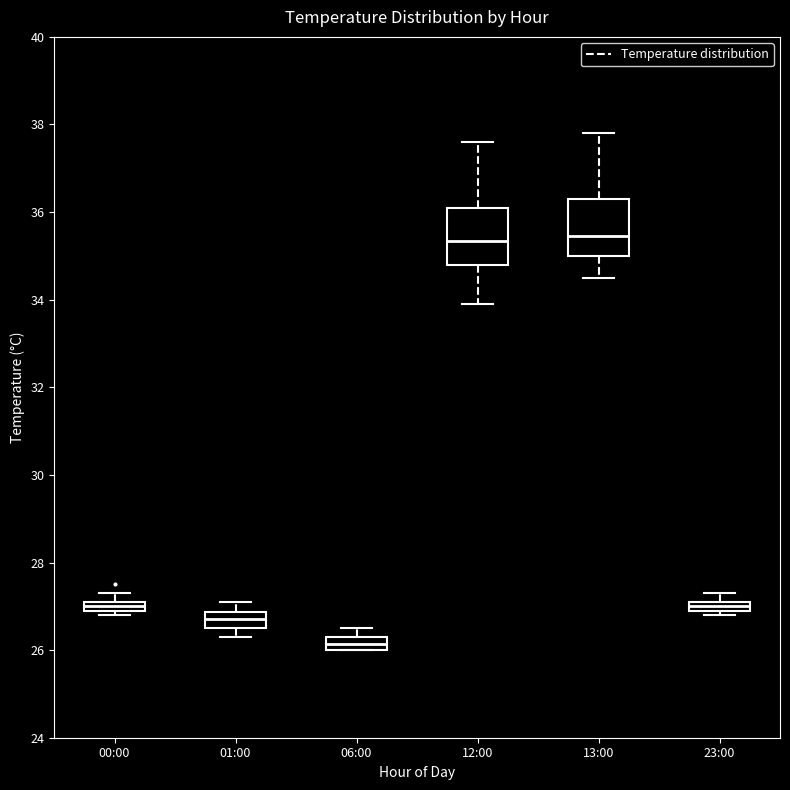

Where is the lower edge of the box for 12:00 on the y-axis? The values are not printed on the chart, so give them approximately, as read against the axis.

34.8